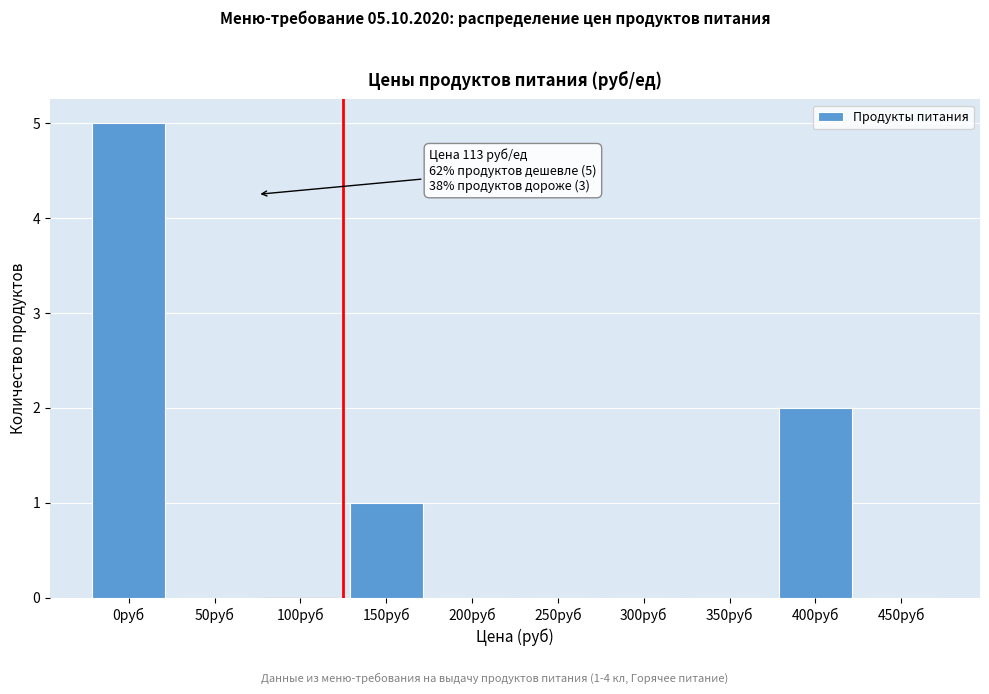

Reading right to left, transcribe all the data shown in this chart.

450руб=0	400руб=2	350руб=0	300руб=0	250руб=0	200руб=0	150руб=1	100руб=0	50руб=0	0руб=5